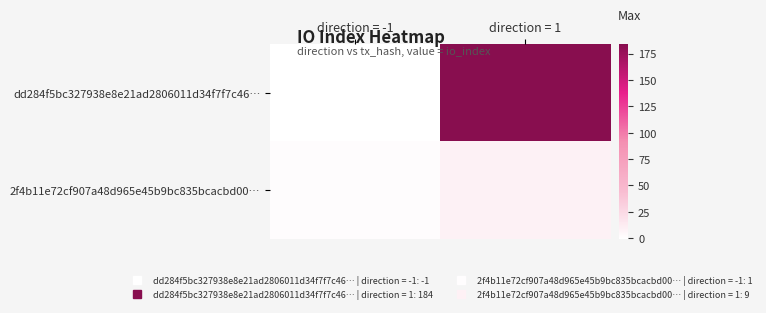

Which series has the largest range (max minus min)?

dd284f5bc327938e8e21ad2806011d34f7f7c46…